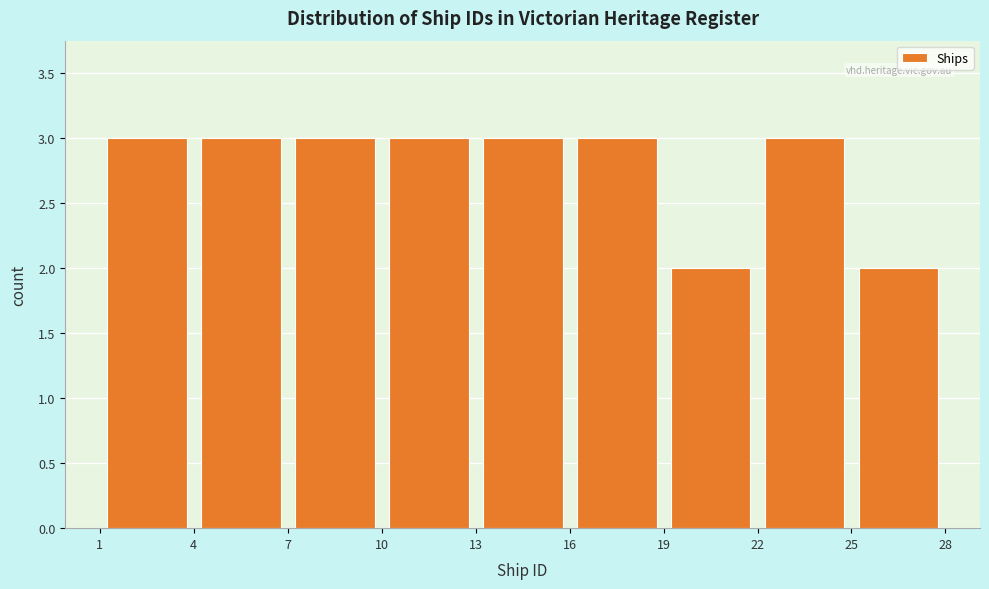

What is the height of the bar covering 10 to 13 on the x-axis? The values are not printed on the chart, so give them approximately, as read against the axis.

3